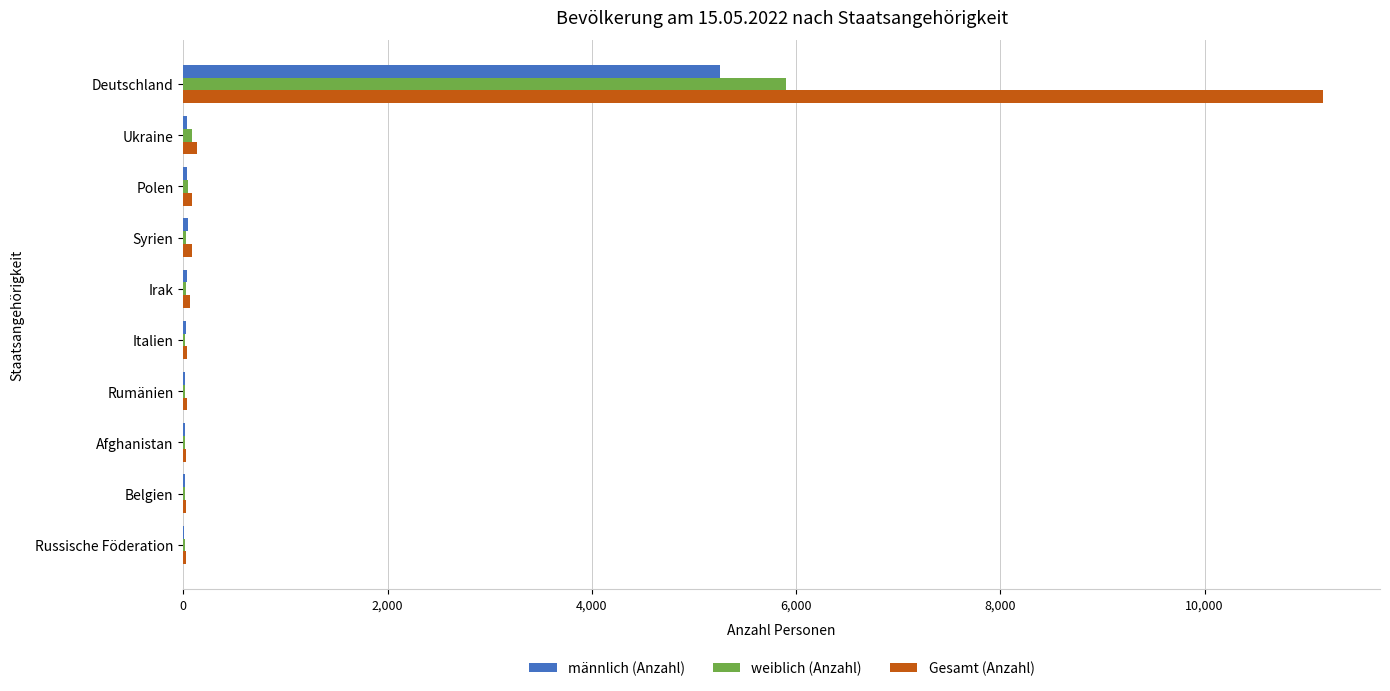

How many categories are shown in the chart?

10